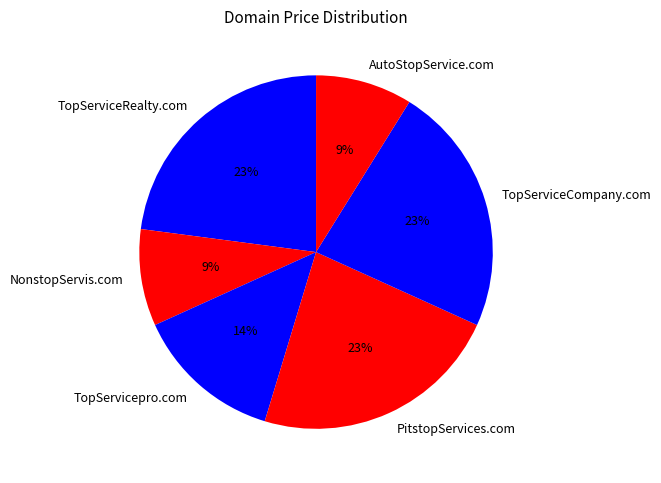

Do AutoStopService.com and NonstopServis.com together represent more than half of the pie?

No